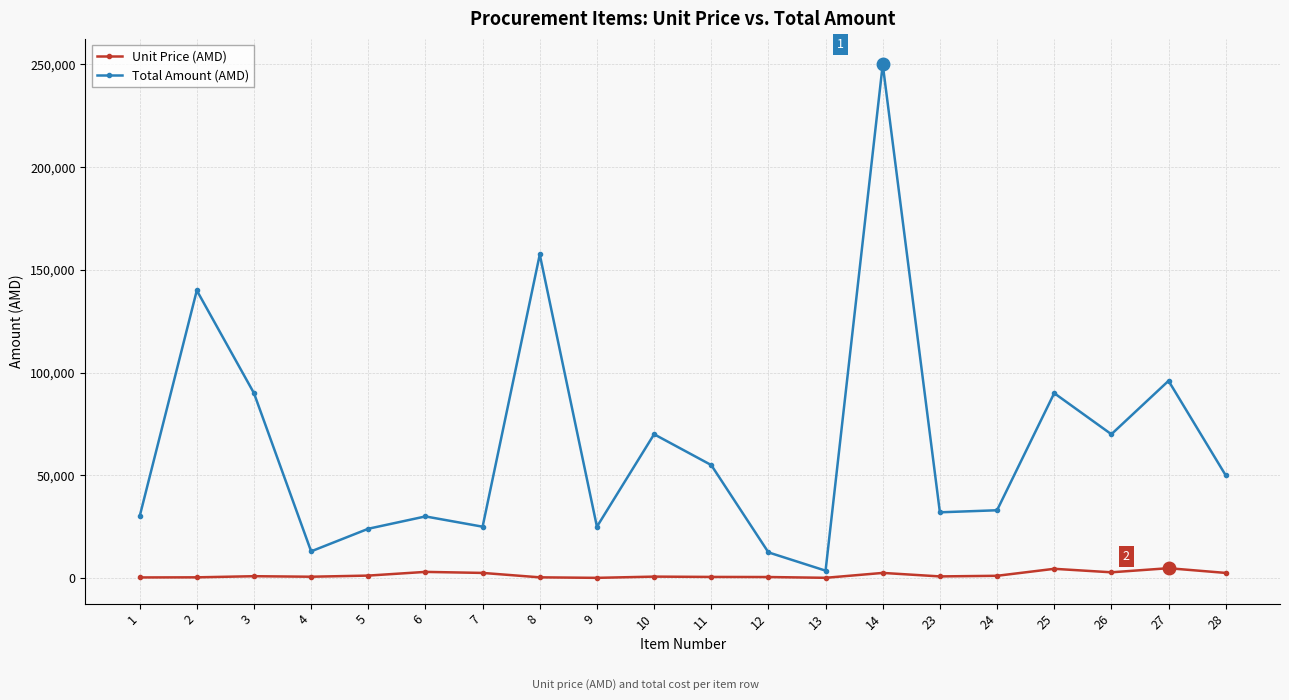

How many interior local valleys does the Total Amount (AMD) series have?

6